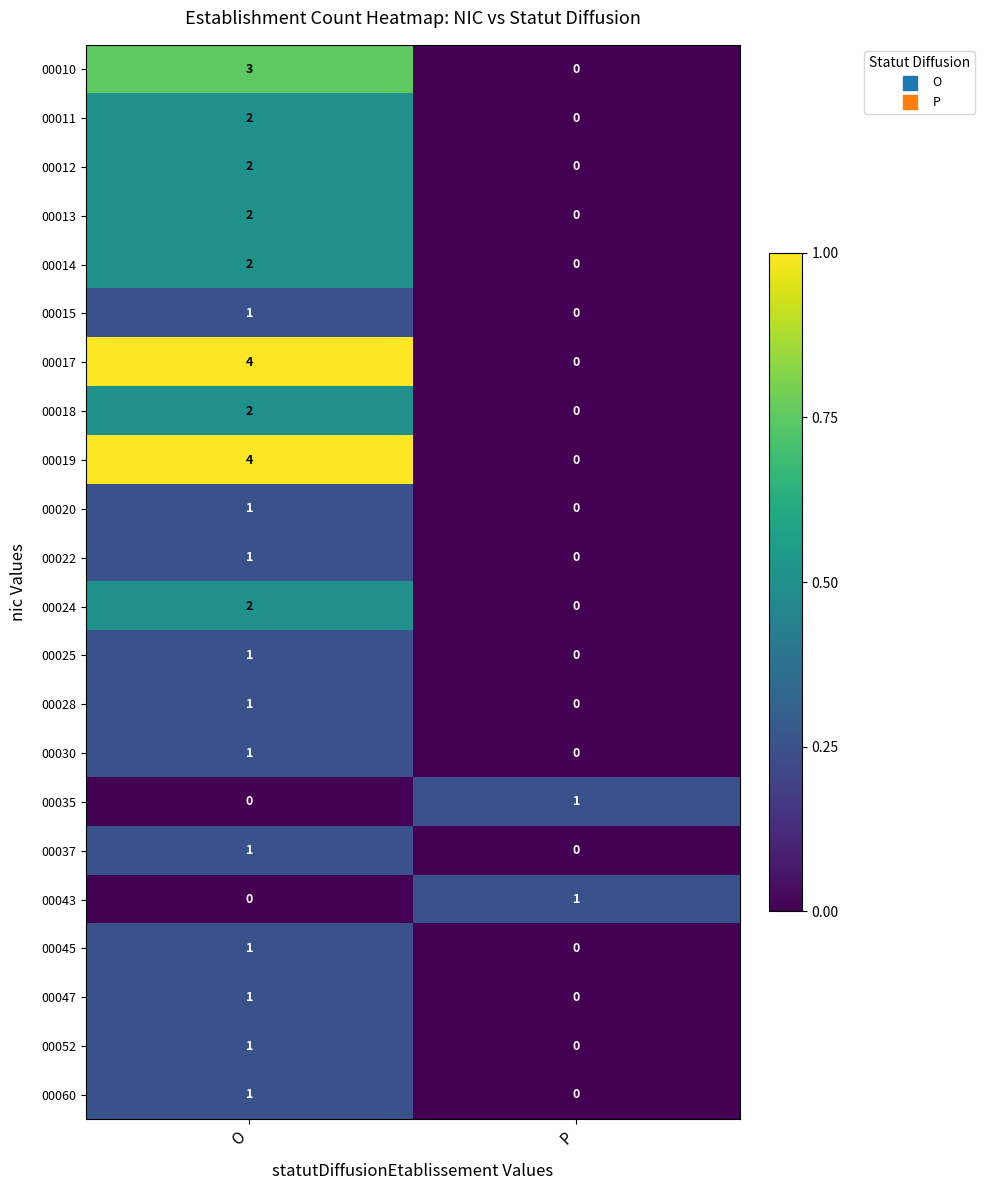

True or false: 00012 has a value of 3 at O.

False